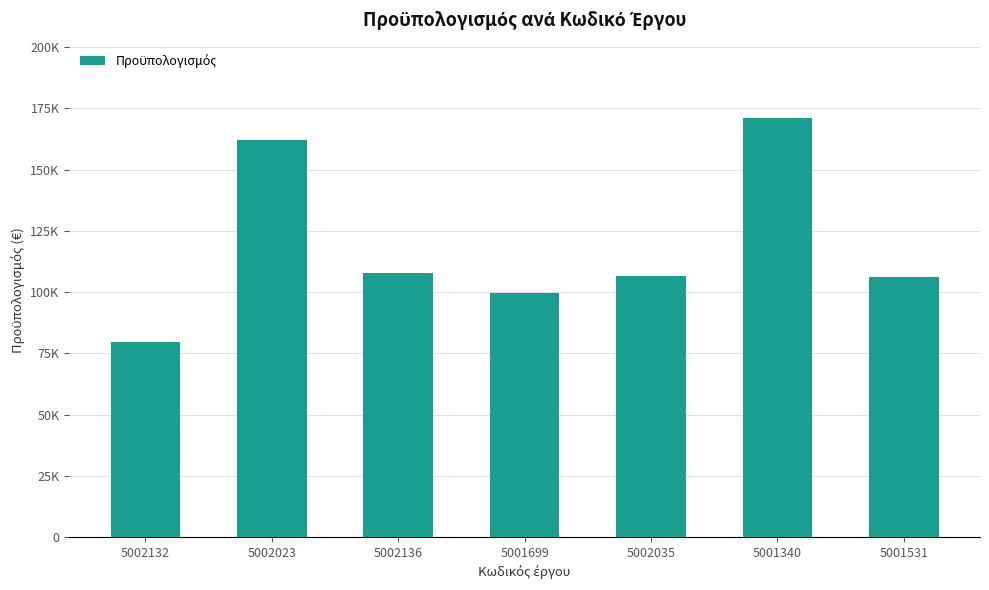

Does the chart contain any negative values?

No